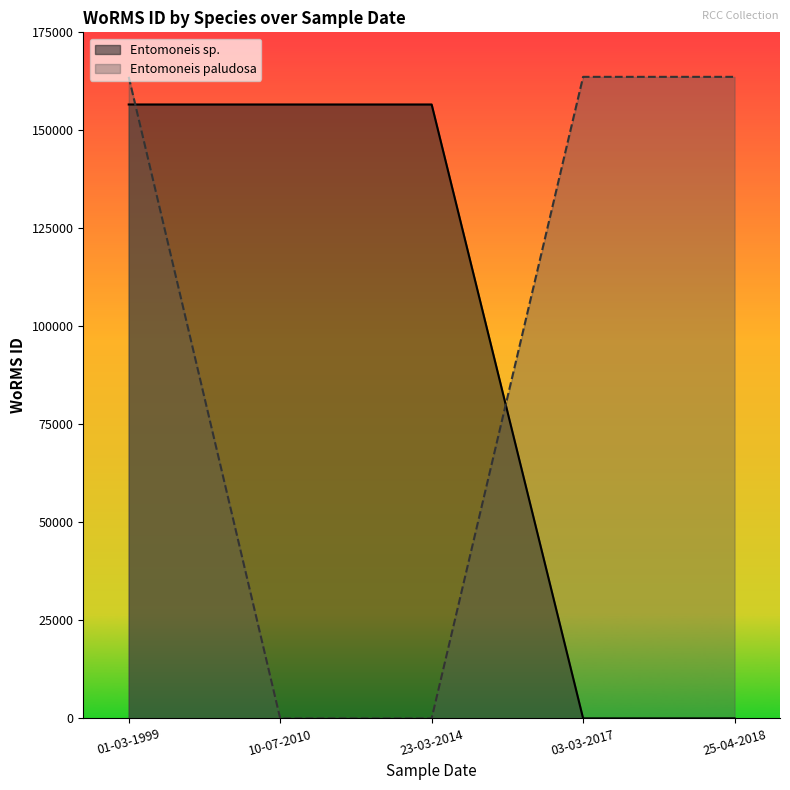

Count the Entomoneis paludosa values in the range 0 to 163646.

5